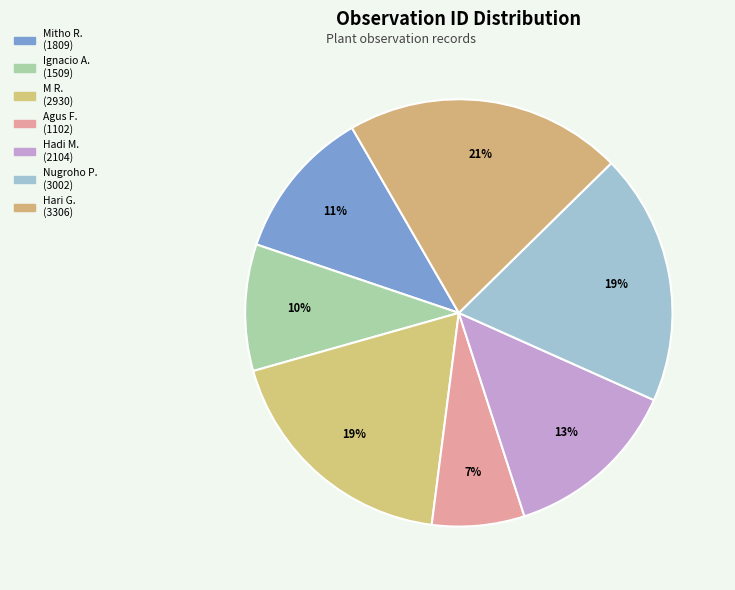

Is there a majority slice in this chart?

No